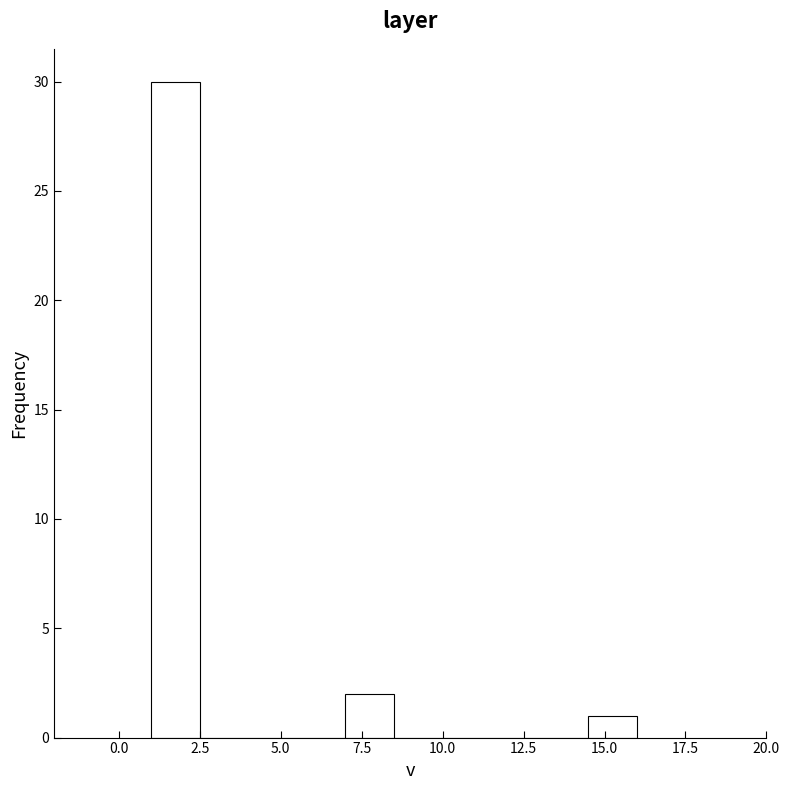

Read against the x-axis, roughly where is the centre of the tallest bar?

2.0